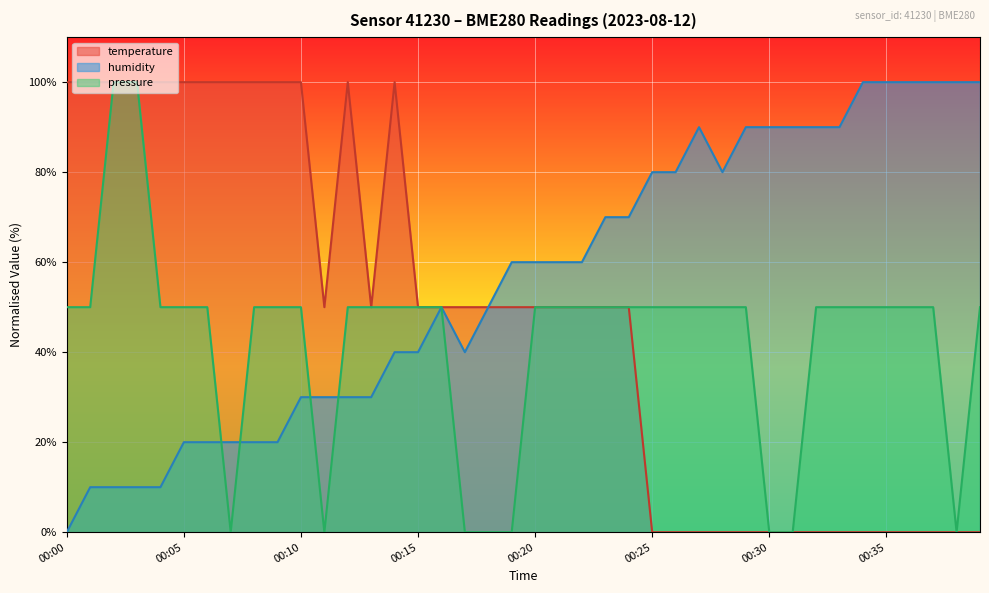

Where does the humidity series first go above 59?

00:19